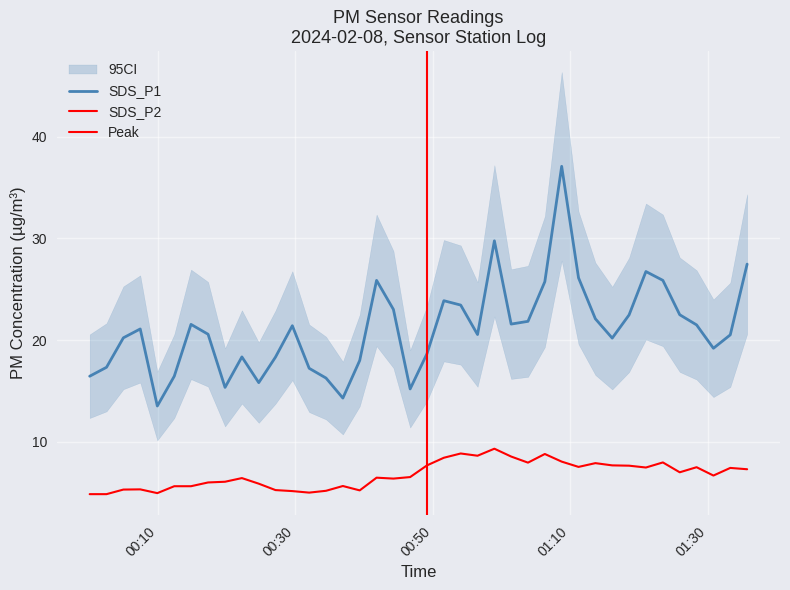

At which category is the sum across all series the highest?

2024/02/08 01:08:45